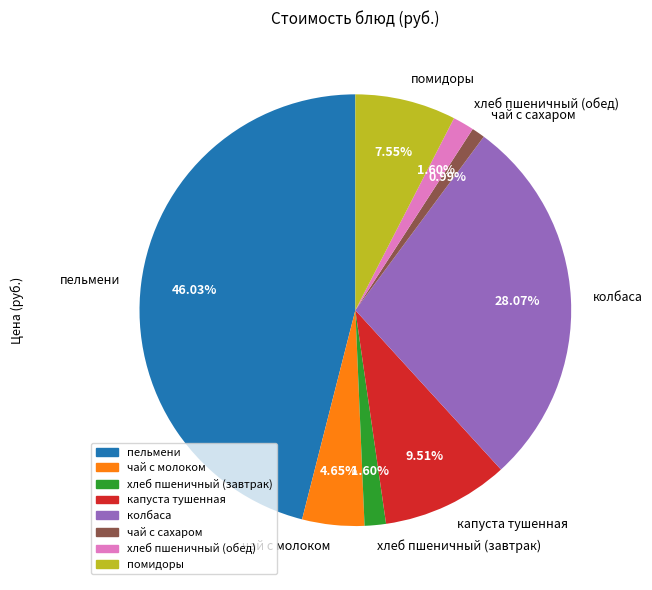

Count the number of slices in the pie.

8